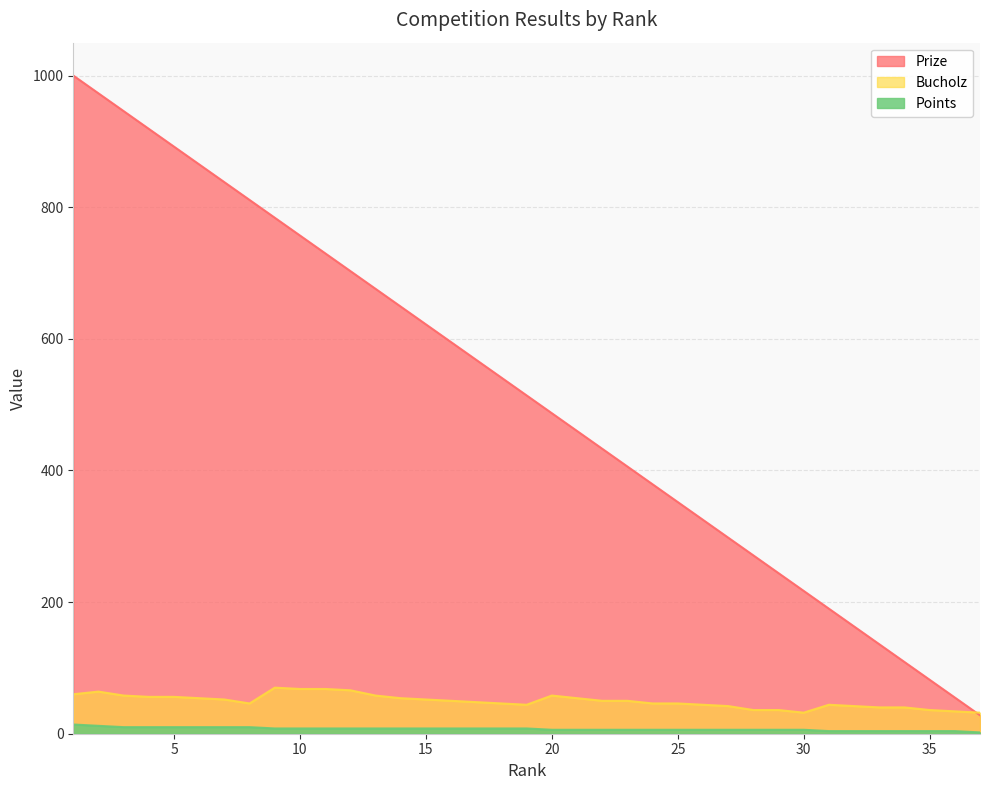

At how many categories does at least one series exceed 940?

3